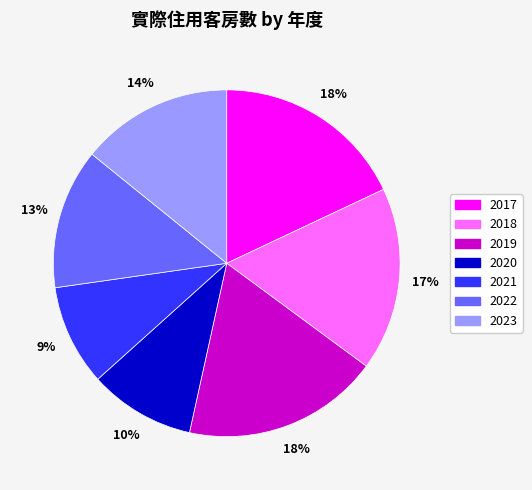

What is the ratio of the value at 2018 to the value at 2019?

0.9